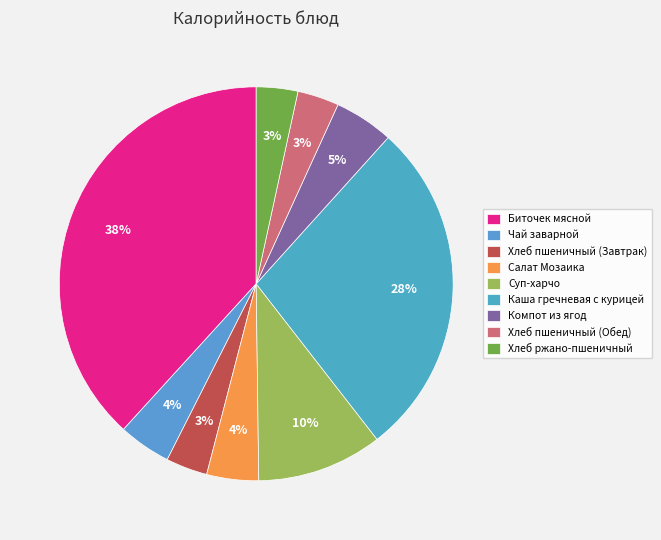

Is it true that Чай заварной is 18% of the pie?

False